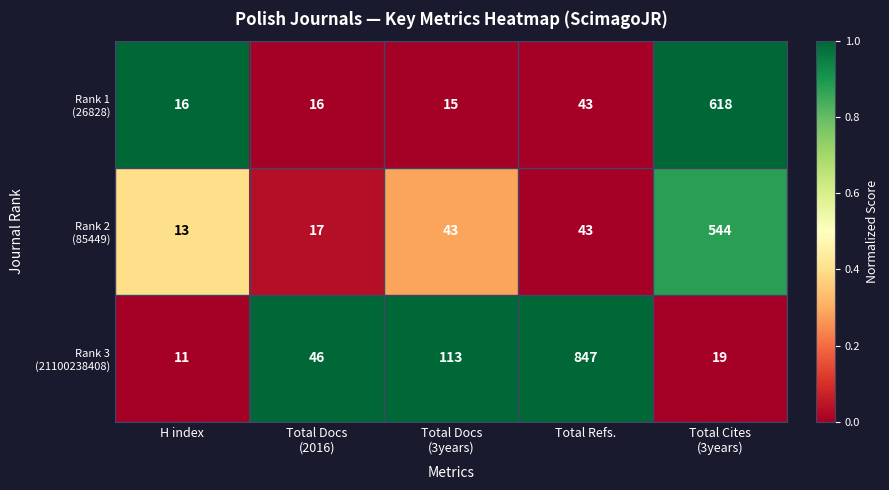

What is the spread (max minus min) of values at H index?

5